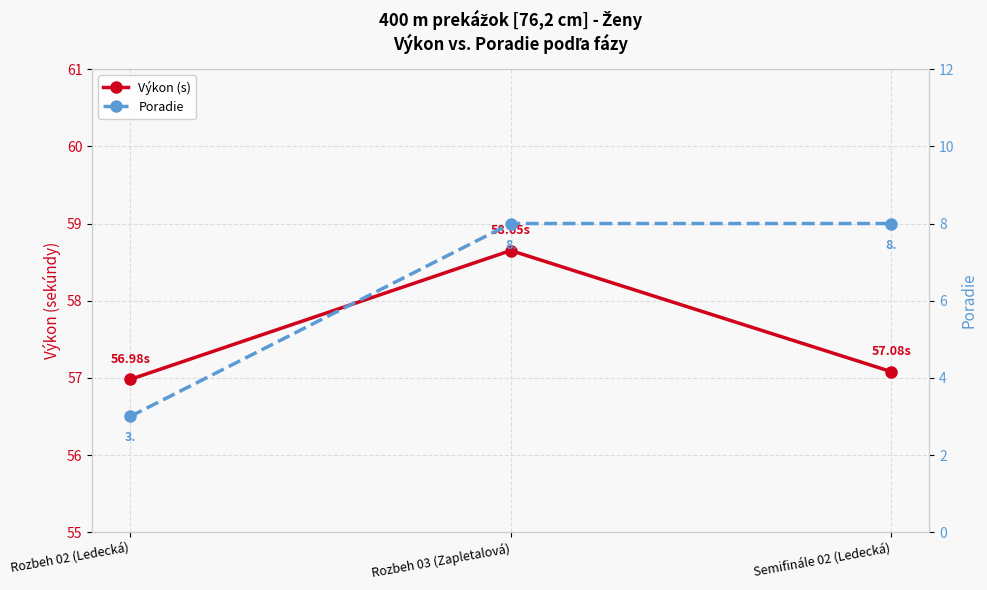

Between Rozbeh 02 (Ledecká) and Semifinále 02 (Ledecká), which series saw the biggest shift?

Poradie